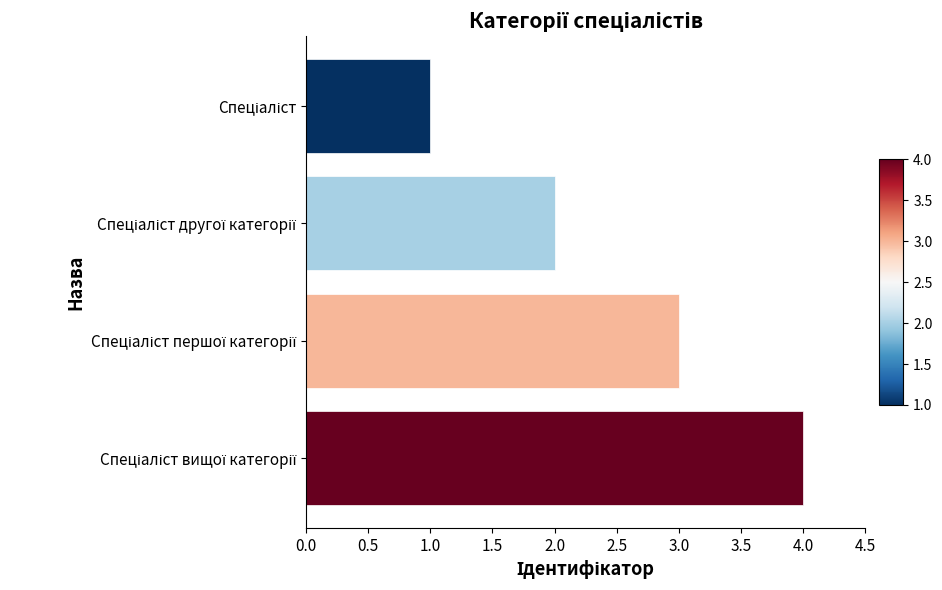

What is the difference between the maximum and minimum values?

3